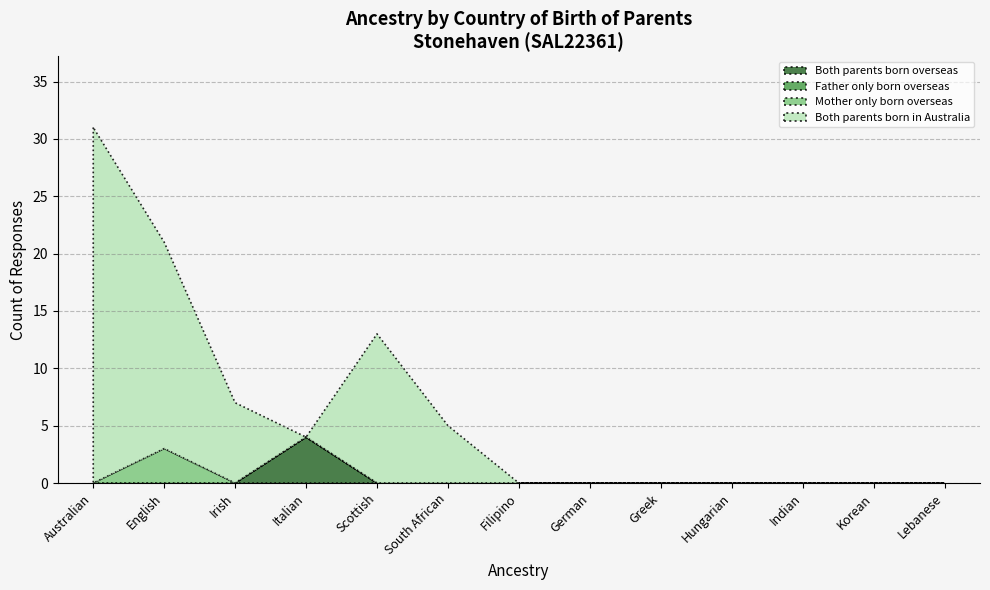

Which series has the largest total across all categories?

Both parents born in Australia